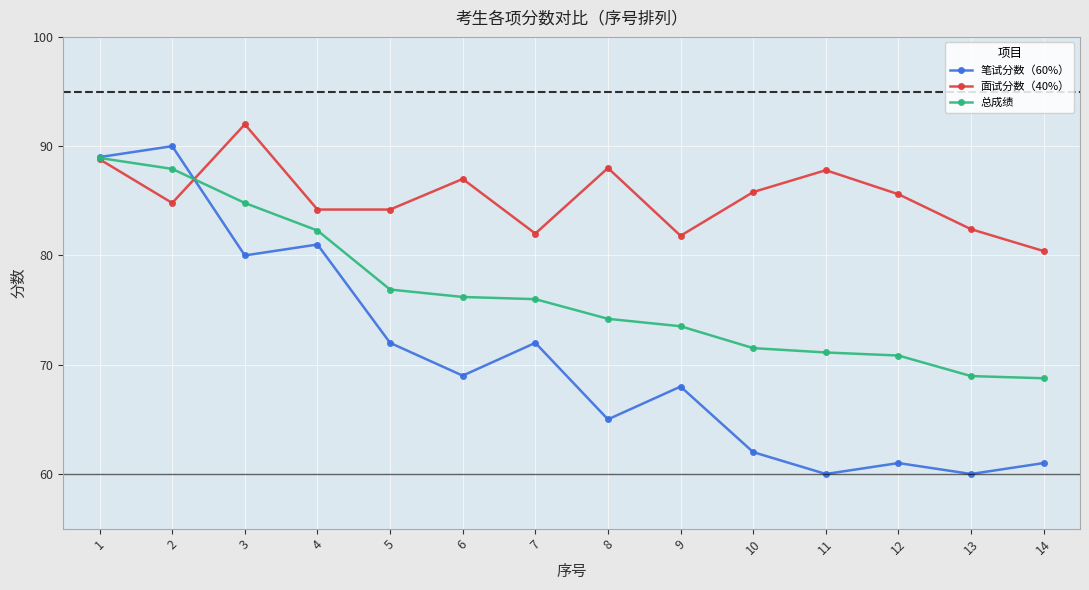

Reading left to right, list all the values displayed in this chart.

笔试分数（60%）: 89.0	90.0	80.0	81.0	72.0	69.0	72.0	65.0	68.0	62.0	60.0	61.0	60.0	61.0
面试分数（40%）: 88.8	84.8	92.0	84.2	84.2	87.0	82.0	88.0	81.8	85.8	87.8	85.6	82.4	80.4
总成绩: 88.9	87.9	84.8	82.3	76.9	76.2	76.0	74.2	73.5	71.5	71.1	70.8	69.0	68.8